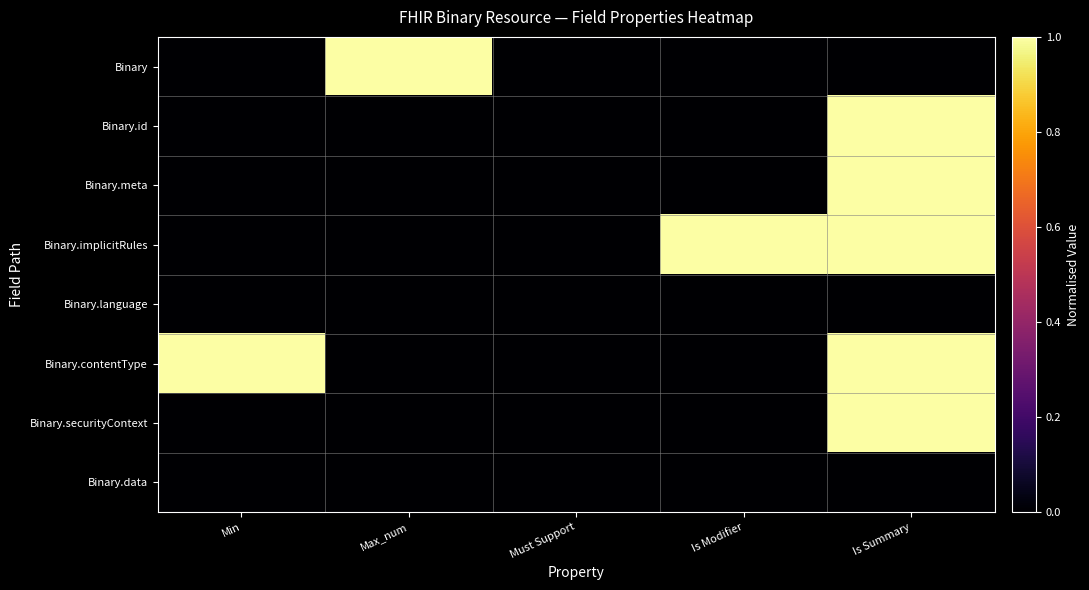

Rank the series by their maximum value, from highest to lowest.

Binary, Binary.id, Binary.meta, Binary.implicitRules, Binary.contentType, Binary.securityContext, Binary.language, Binary.data